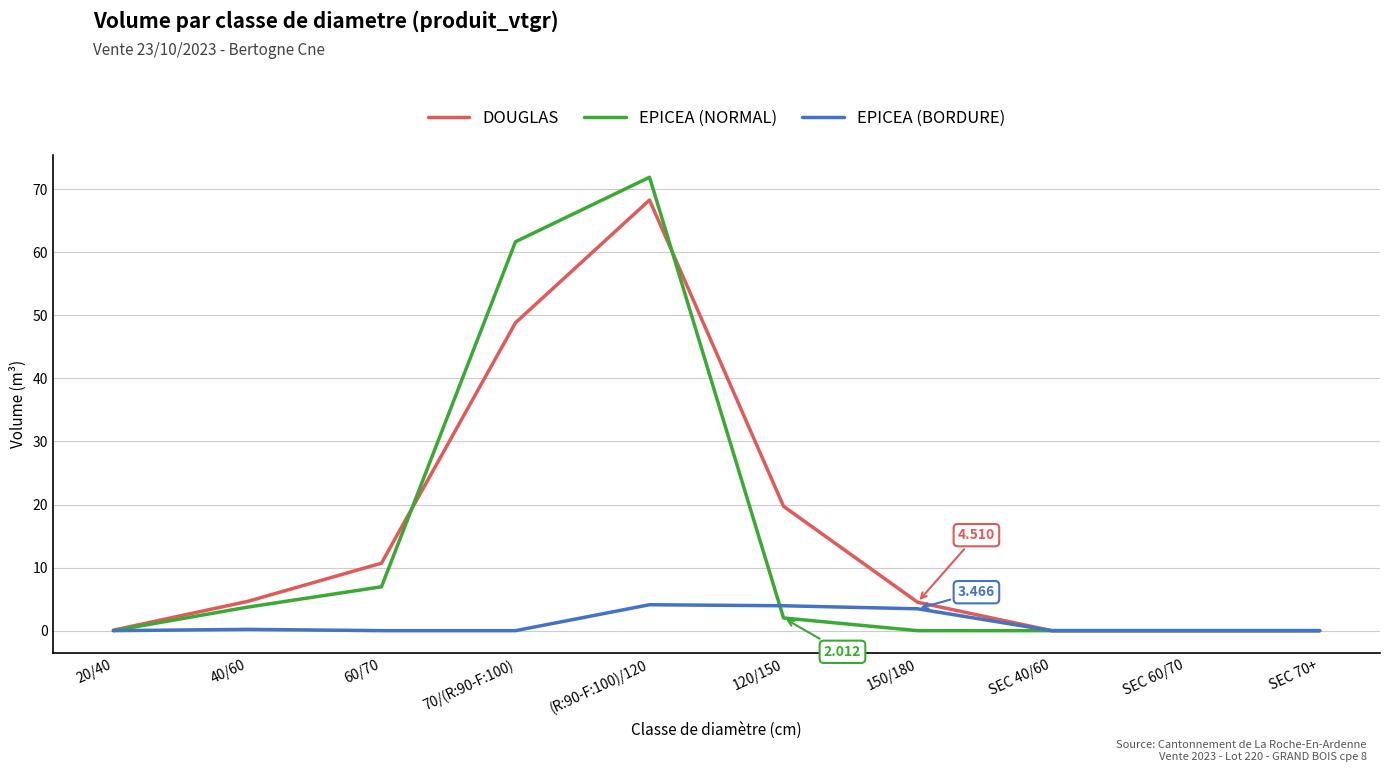

How many lines are shown in the chart?

3